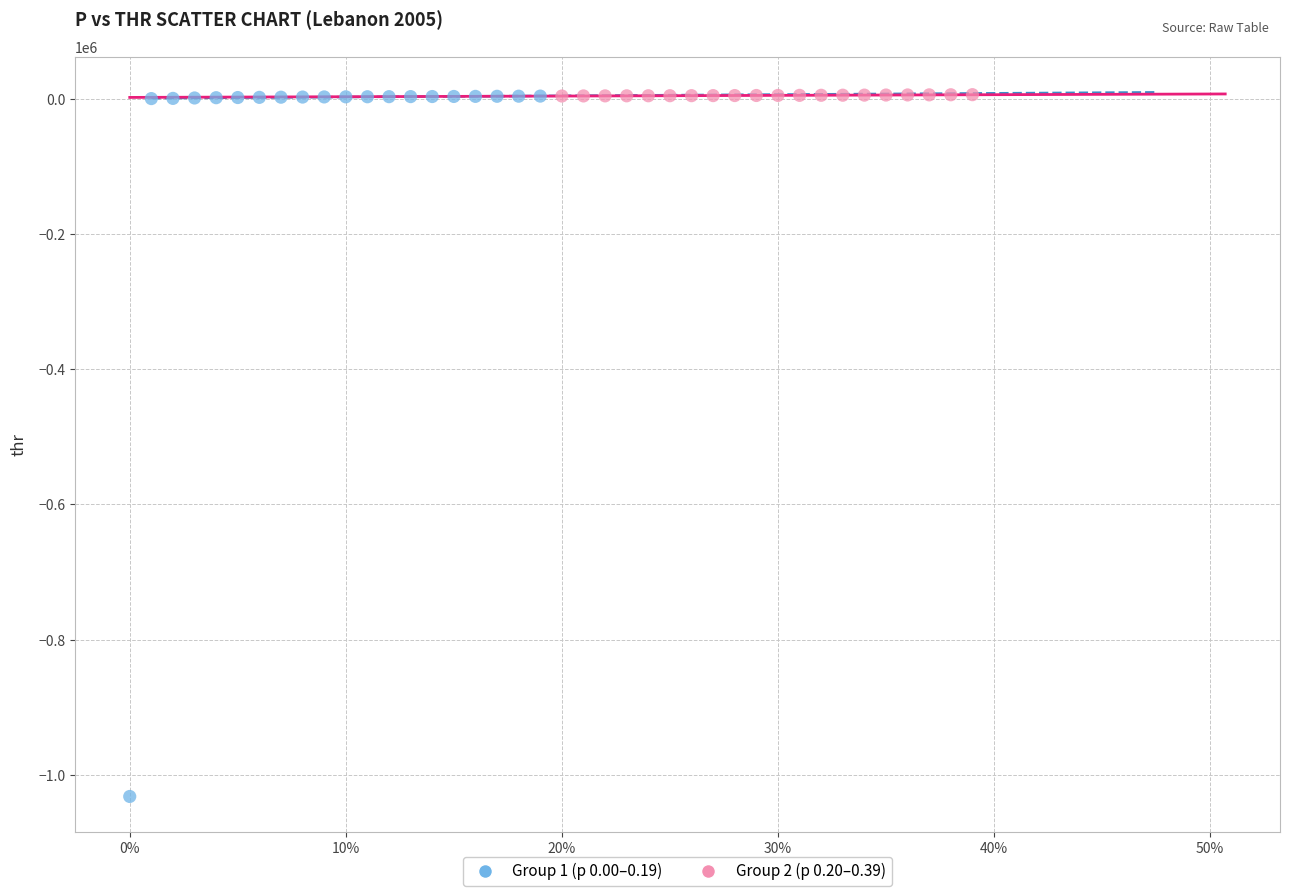

Which series reaches the minimum Y coordinate?

Group 1 (p 0.00–0.19)